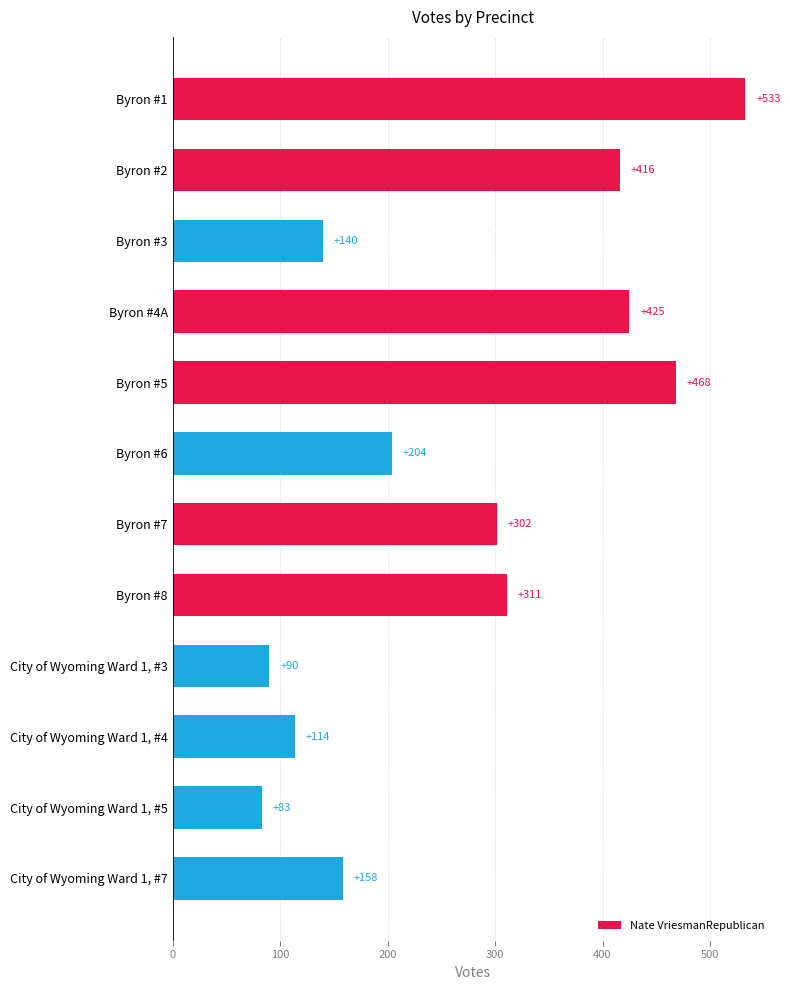

List the labels in order of value, largest first.

Byron #1, Byron #5, Byron #4A, Byron #2, Byron #8, Byron #7, Byron #6, City of Wyoming Ward 1, #7, Byron #3, City of Wyoming Ward 1, #4, City of Wyoming Ward 1, #3, City of Wyoming Ward 1, #5